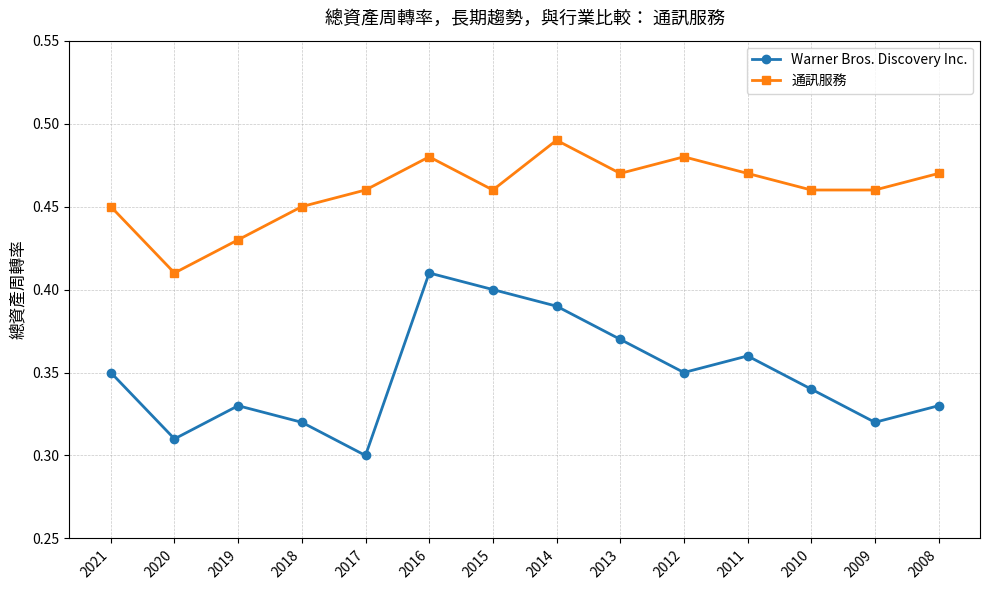

What is the sum of the 通訊服務 values at 2020 and 2015?

0.9